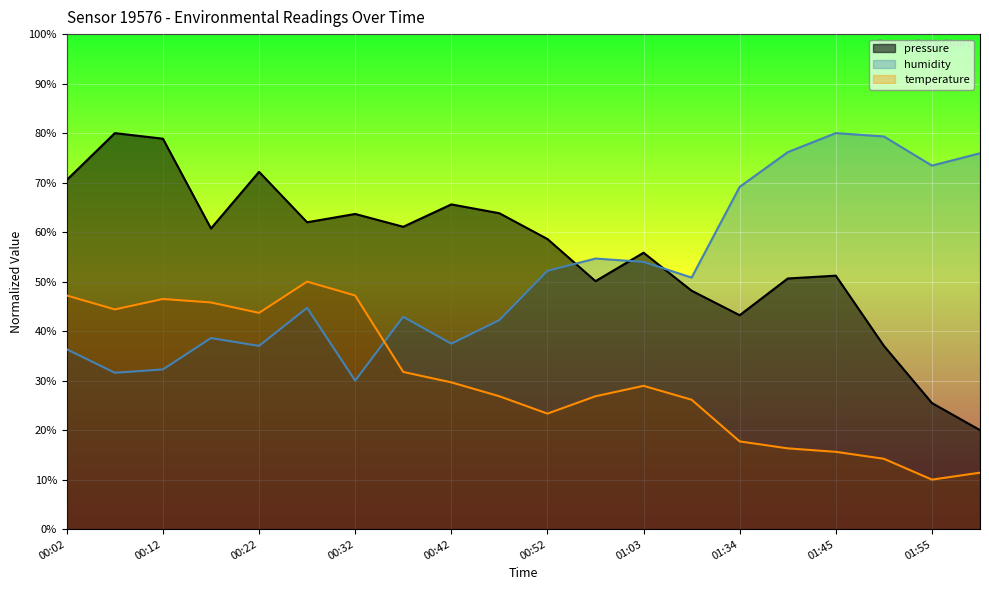

What is the label of the 2nd point from the right?

01:55